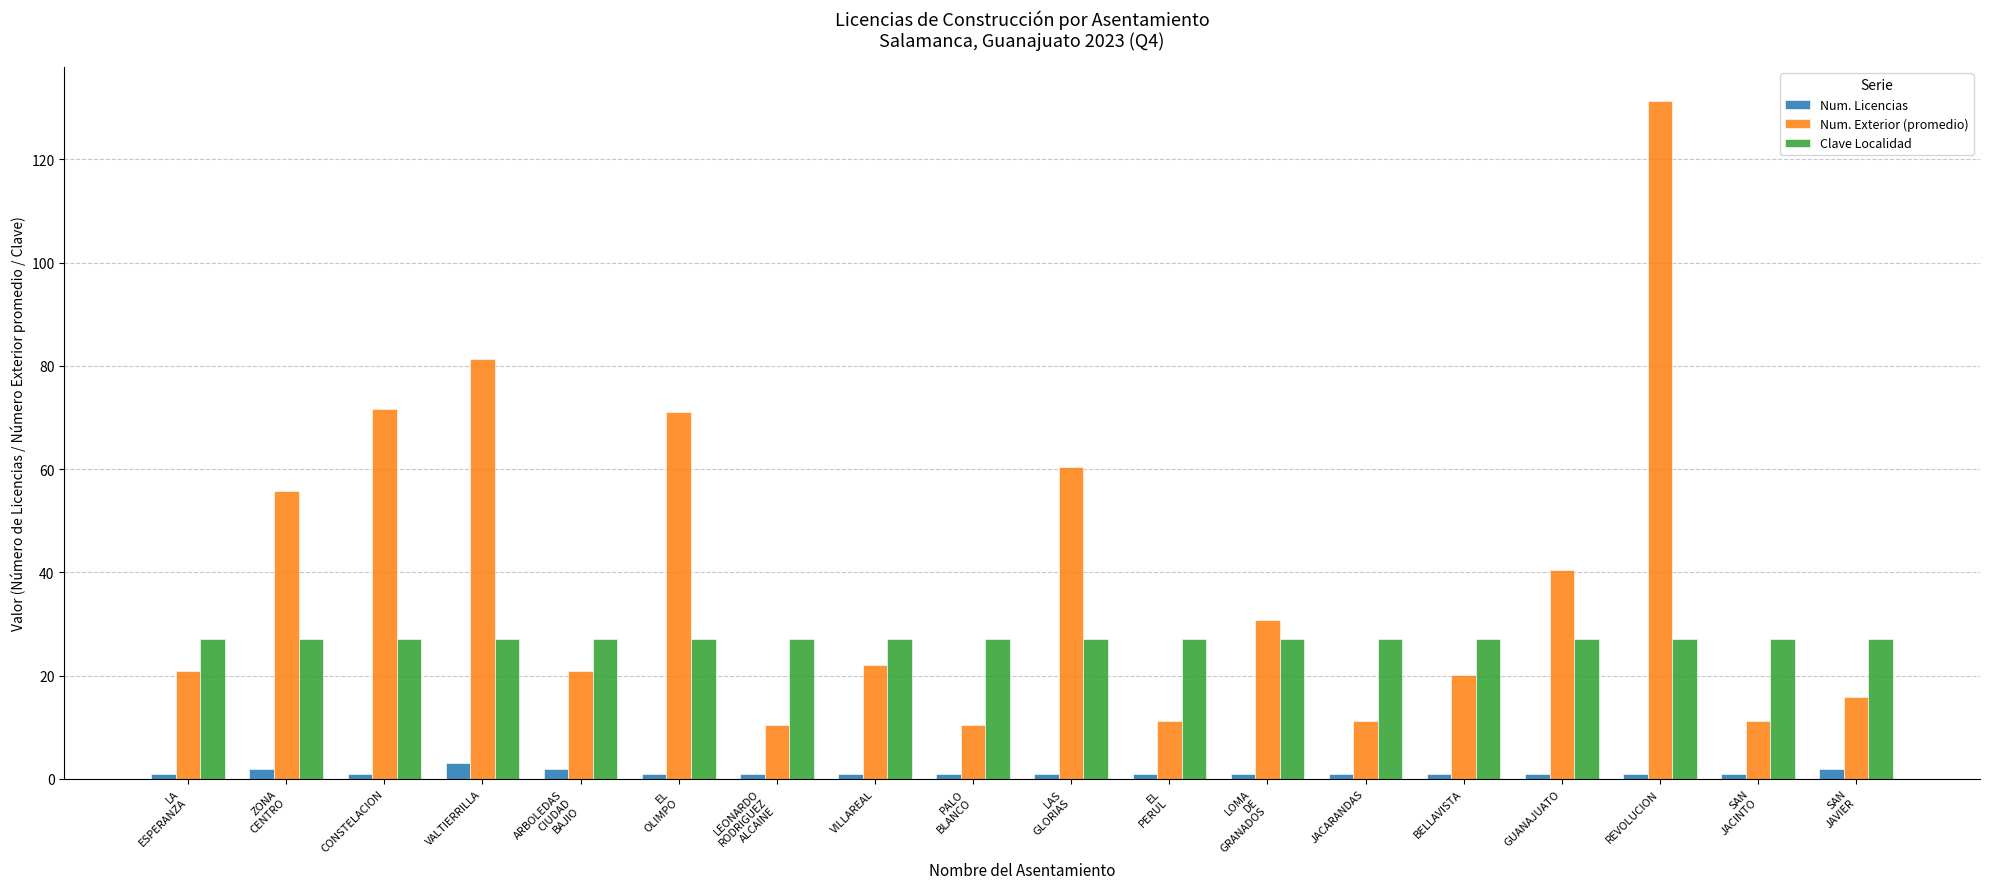

What is the maximum value for Num. Licencias?

3.0